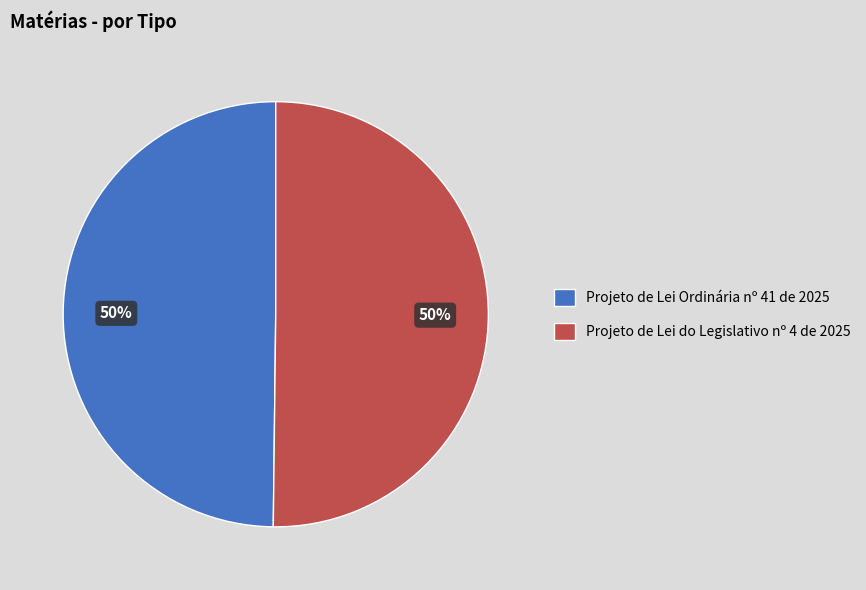

Is it true that Projeto de Lei do Legislativo nº 4 de 2025 is 63% of the pie?

False